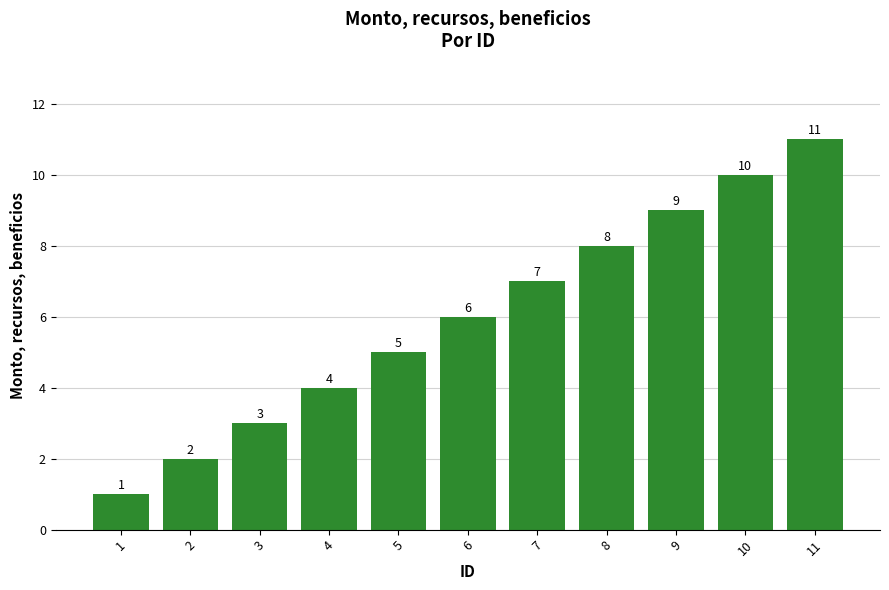

What is the average value?

6